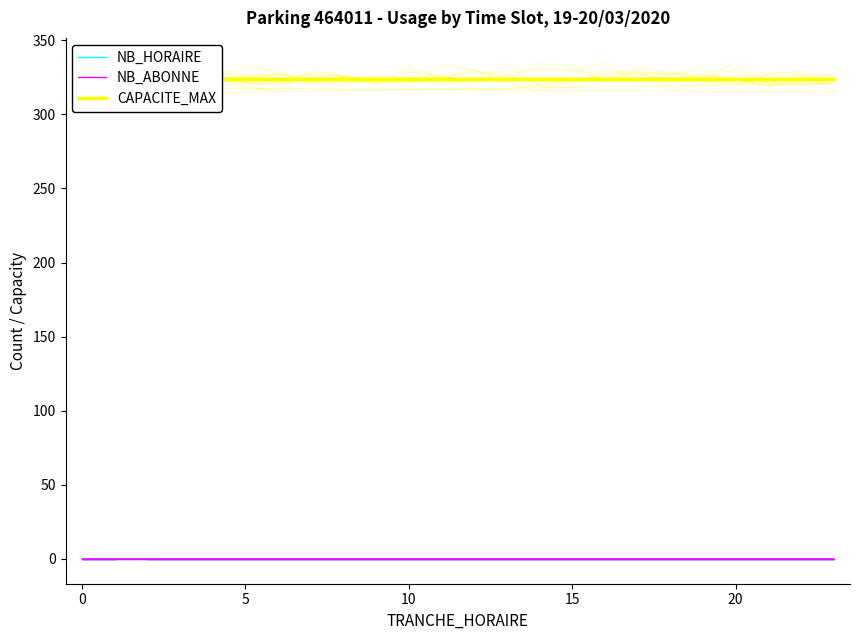

What is the sum of all CAPACITE_MAX values?

7776